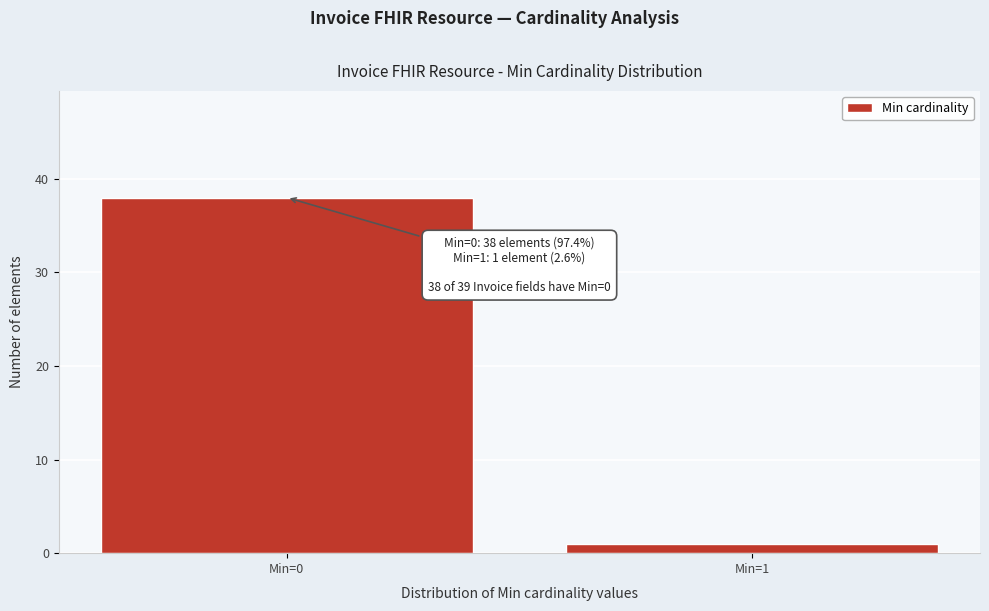

Reading left to right, transcribe all the data shown in this chart.

Min=0=38	Min=1=1